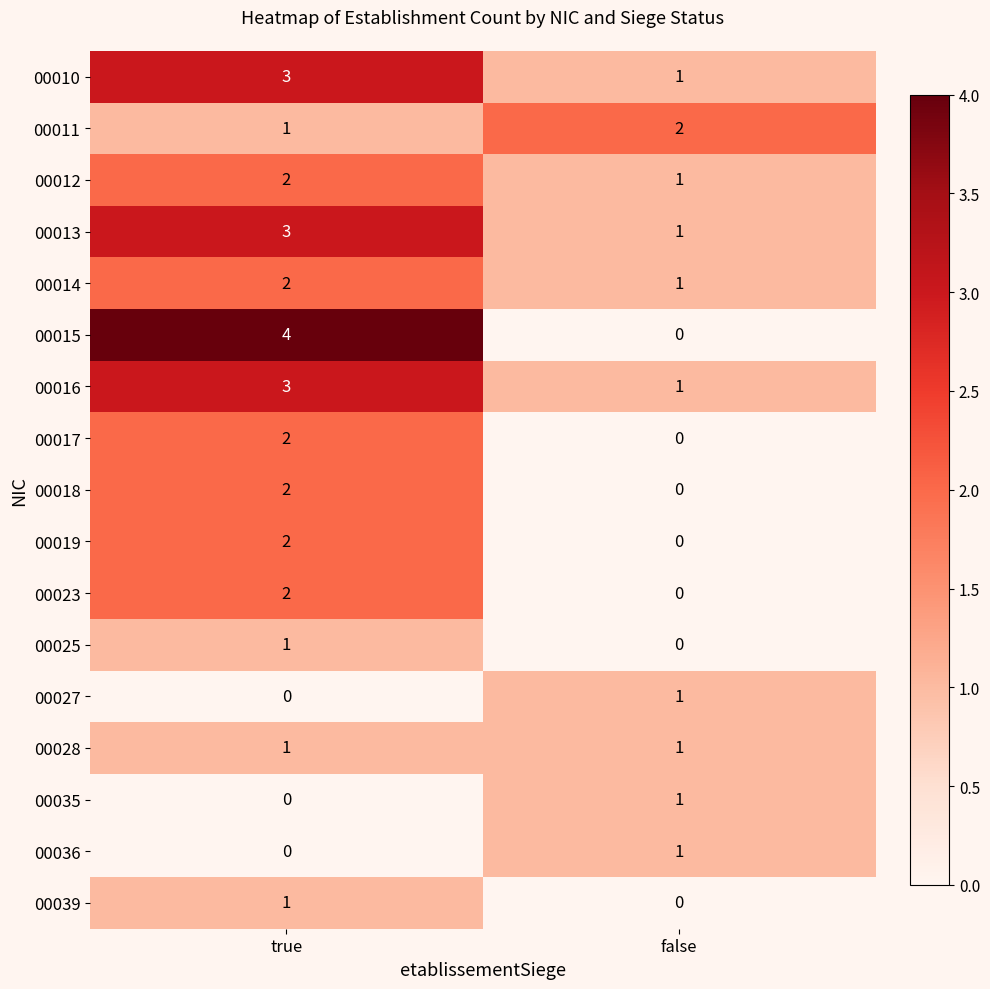

At which category is the sum across all series the highest?

true